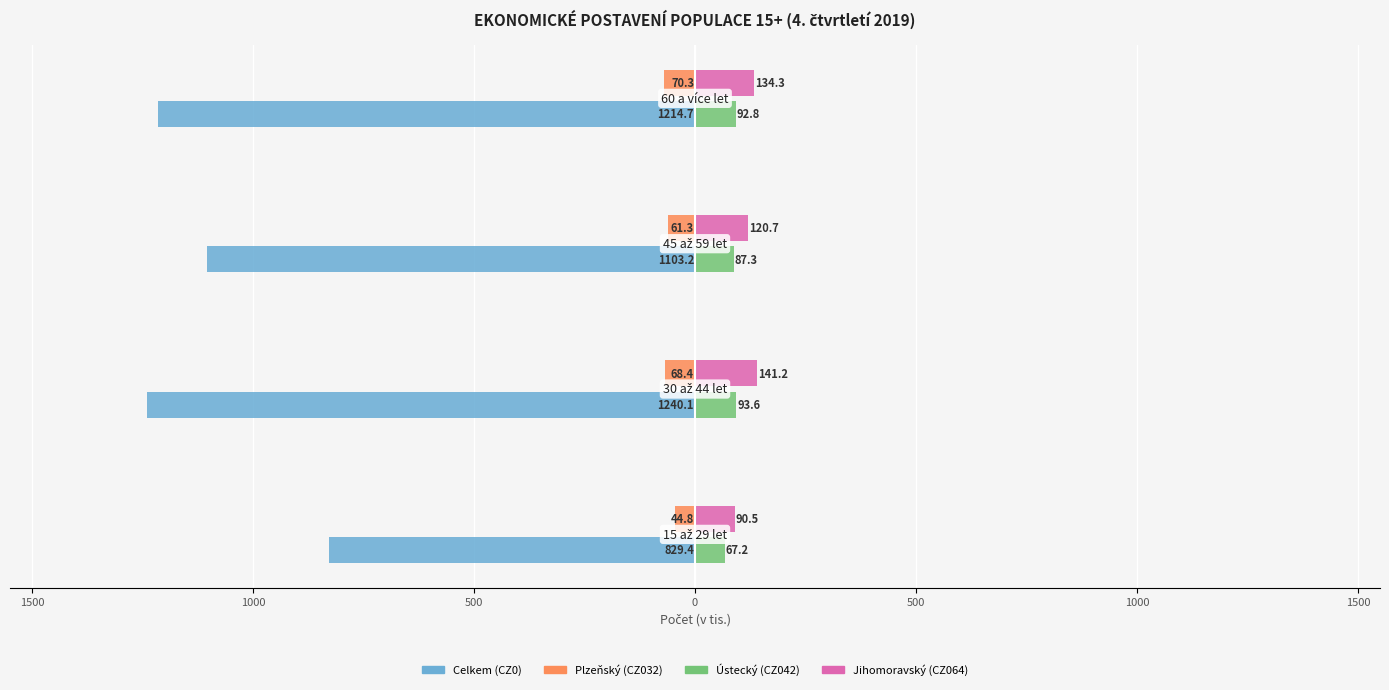

What are all the series names shown in the legend?

Celkem (CZ0), Plzeňský (CZ032), Ústecký (CZ042), Jihomoravský (CZ064)